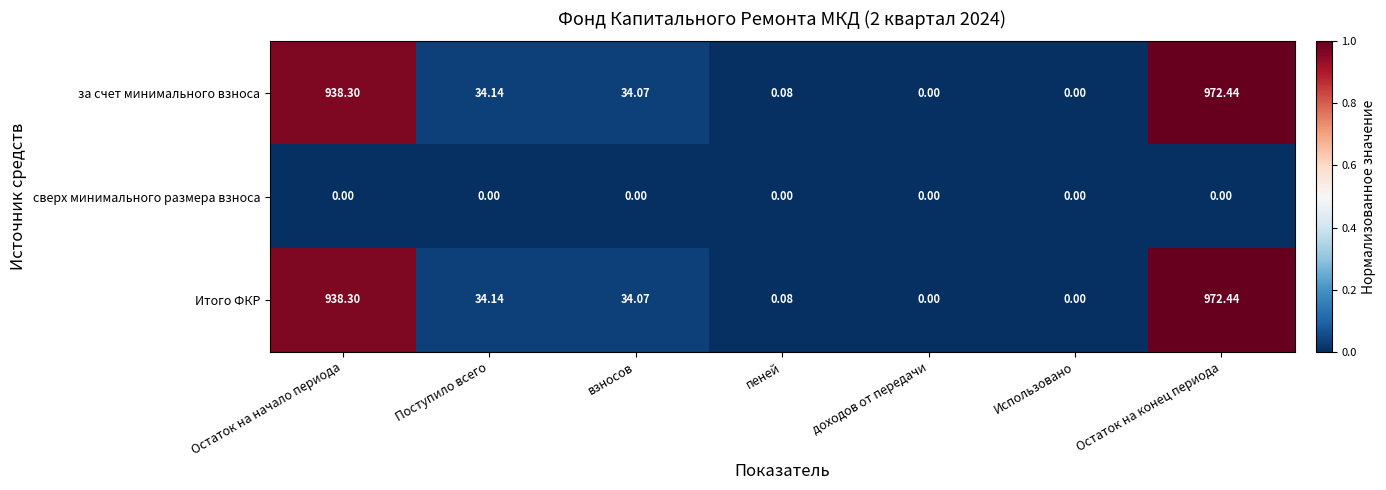

At which label does Итого ФКР first exceed 34?

Остаток на начало периода